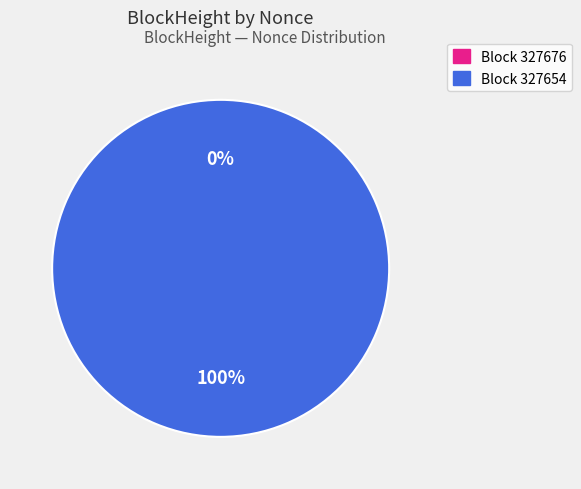

Between 327654 and 327676, which is larger?

327654